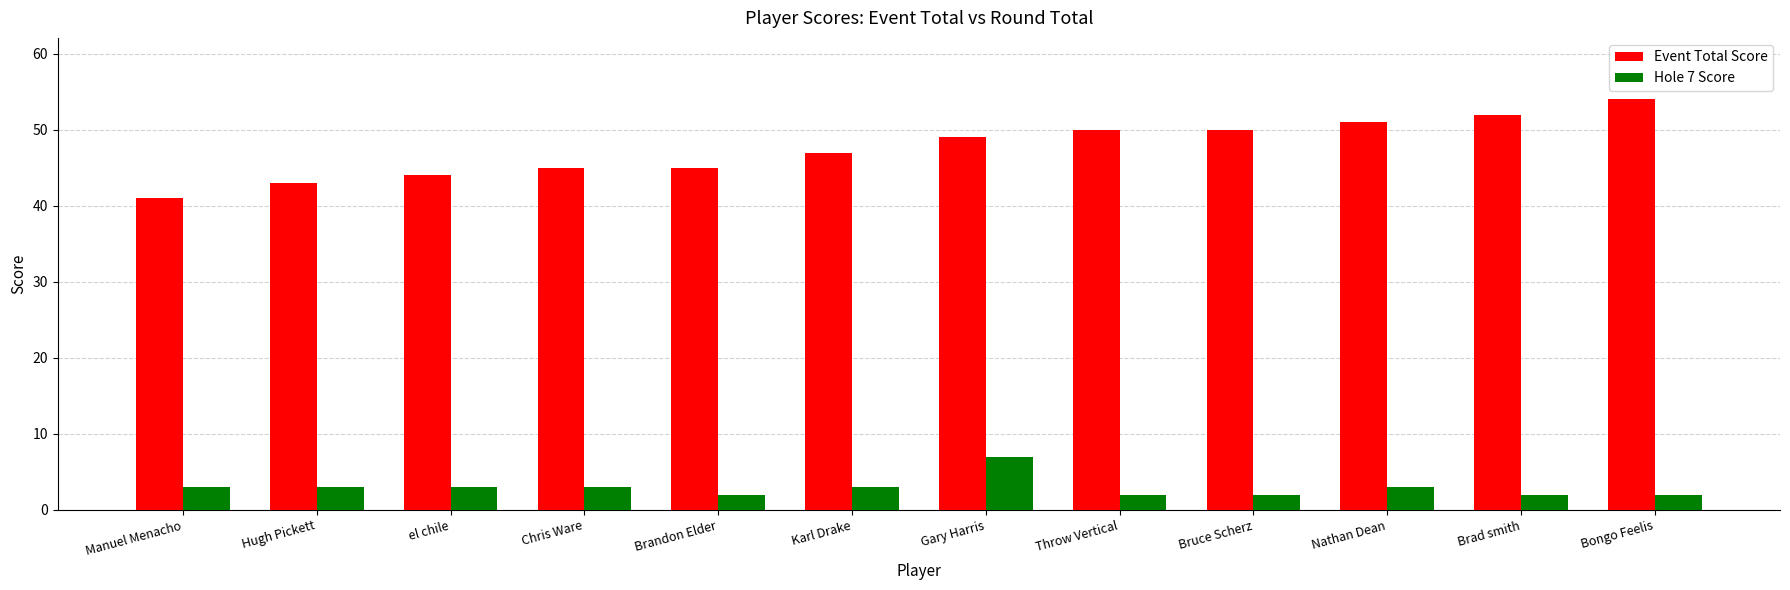

Which series has the widest spread of values?

Event Total Score